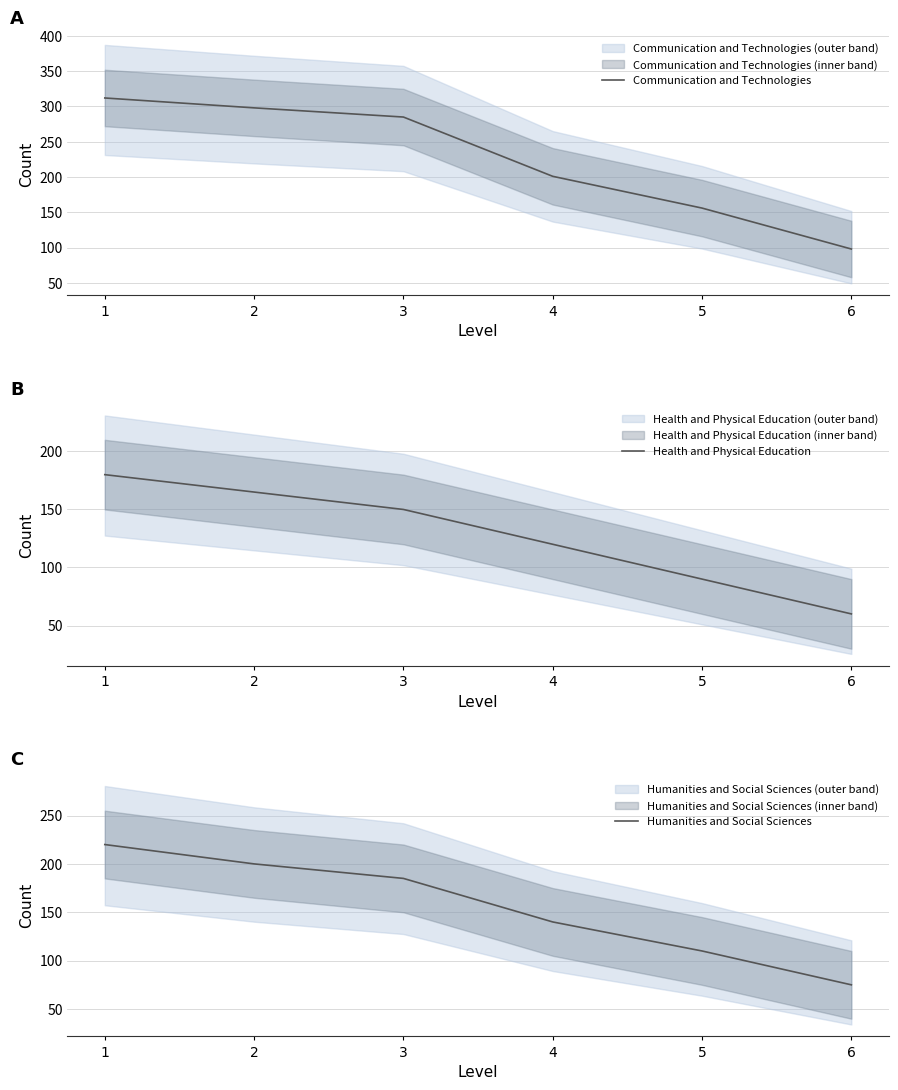

Does the chart display data point markers on the line(s)?

No